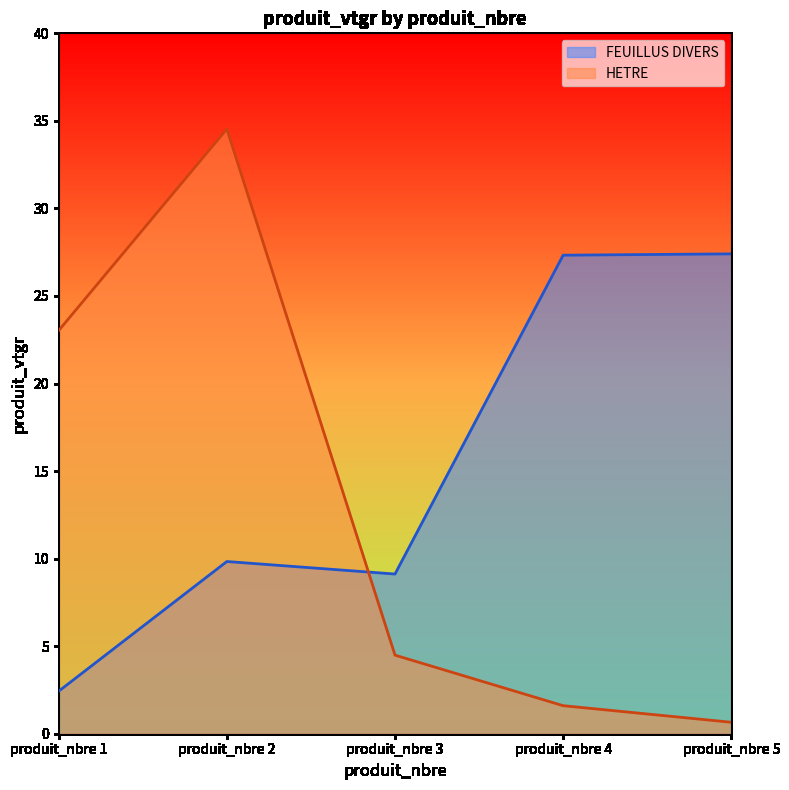

Where is the first local maximum for HETRE?

produit_nbre 2